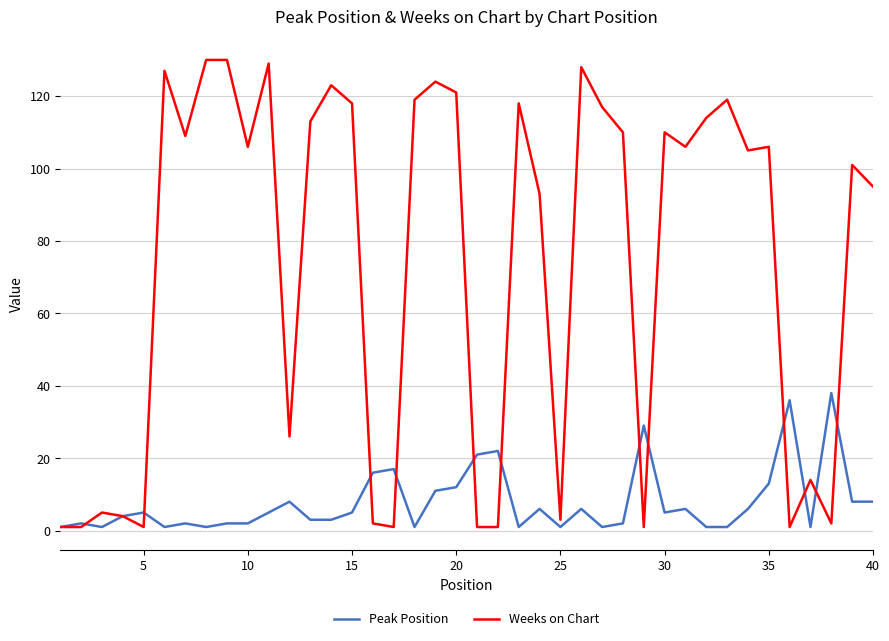

List the series in order of their peak value, lowest first.

Peak Position, Weeks on Chart